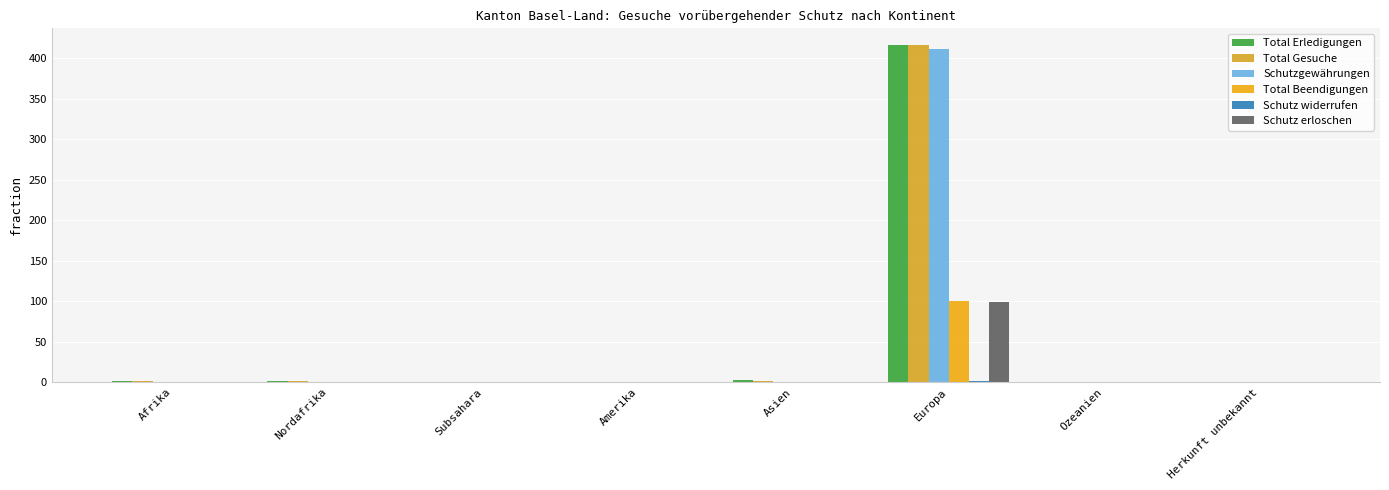

The value of Schutz widerrufen at Nordafrika is 0. True or false?

True